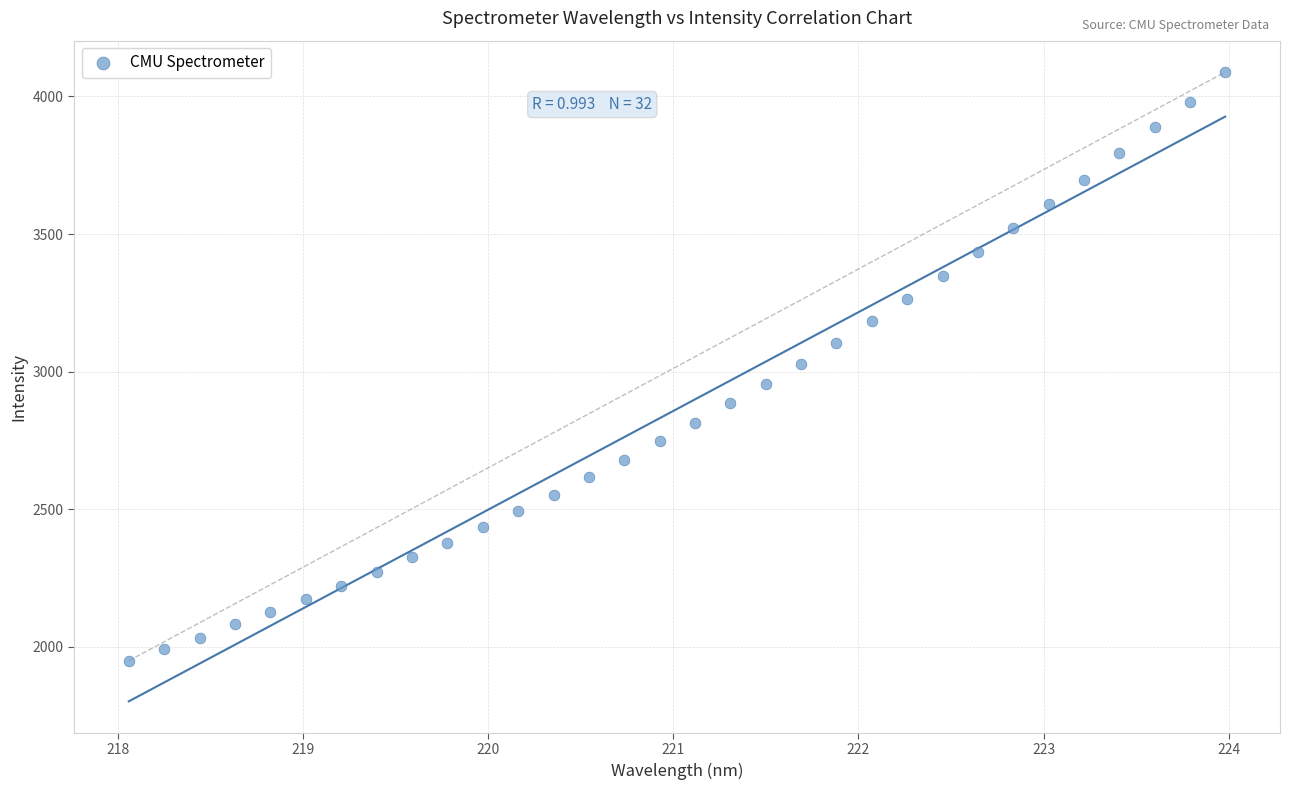

What is the range of X values (max minus min)?

5.9